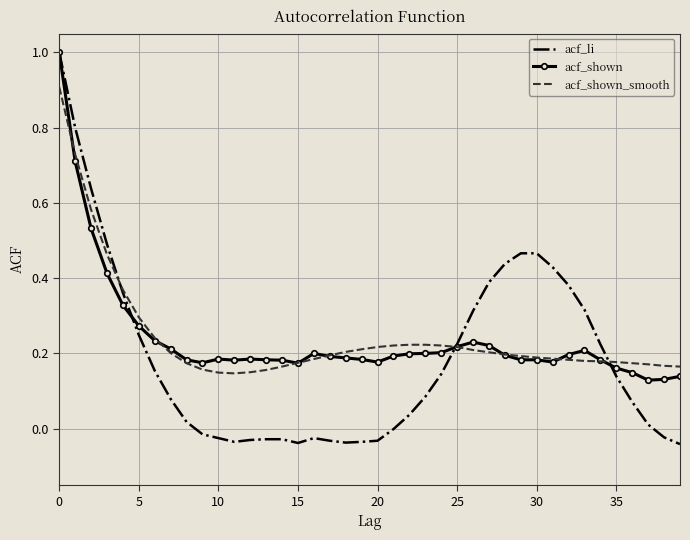

What is the maximum value for acf_shown_smooth?

0.9